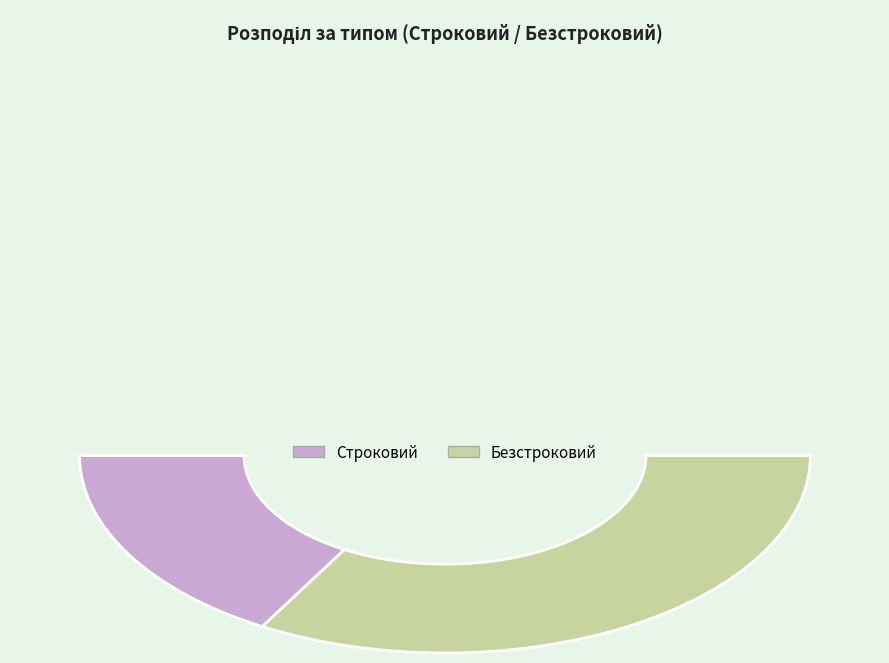

How many slices are in this pie chart?

2